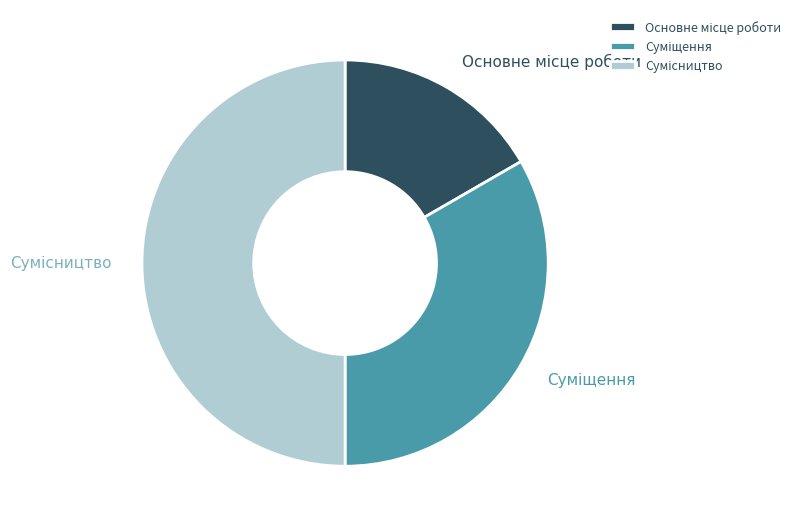

How many segments does this pie chart have?

3